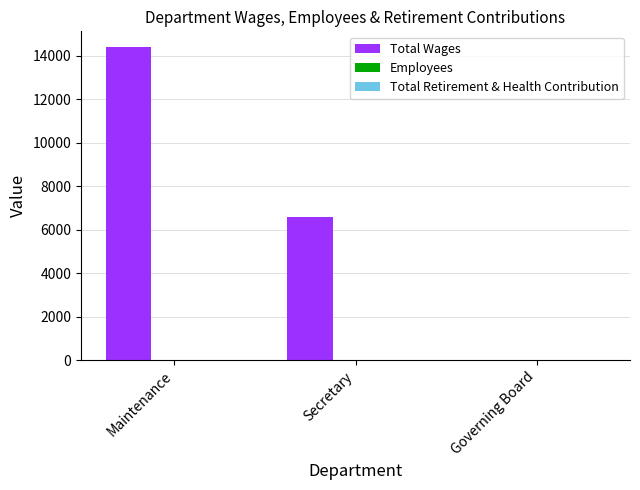

Which category has the highest value across all series?

Maintenance